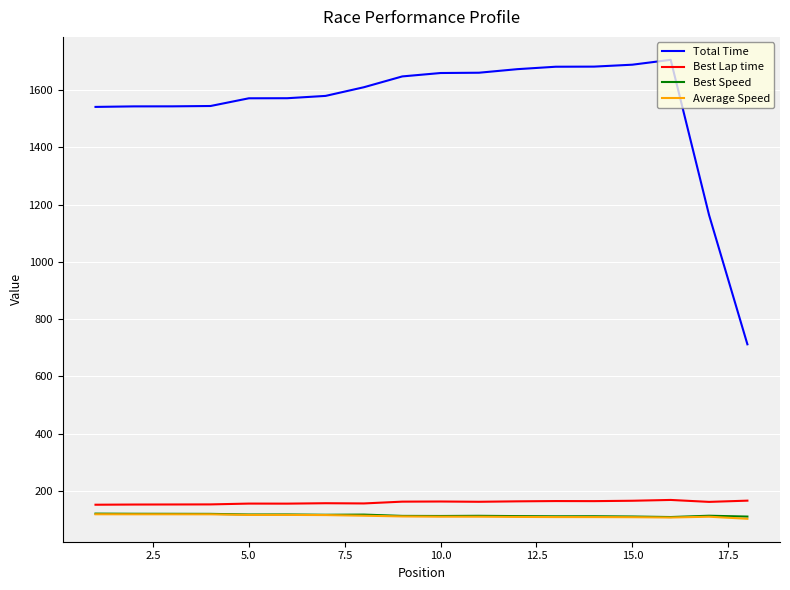

Which series has the largest range (max minus min)?

Total Time